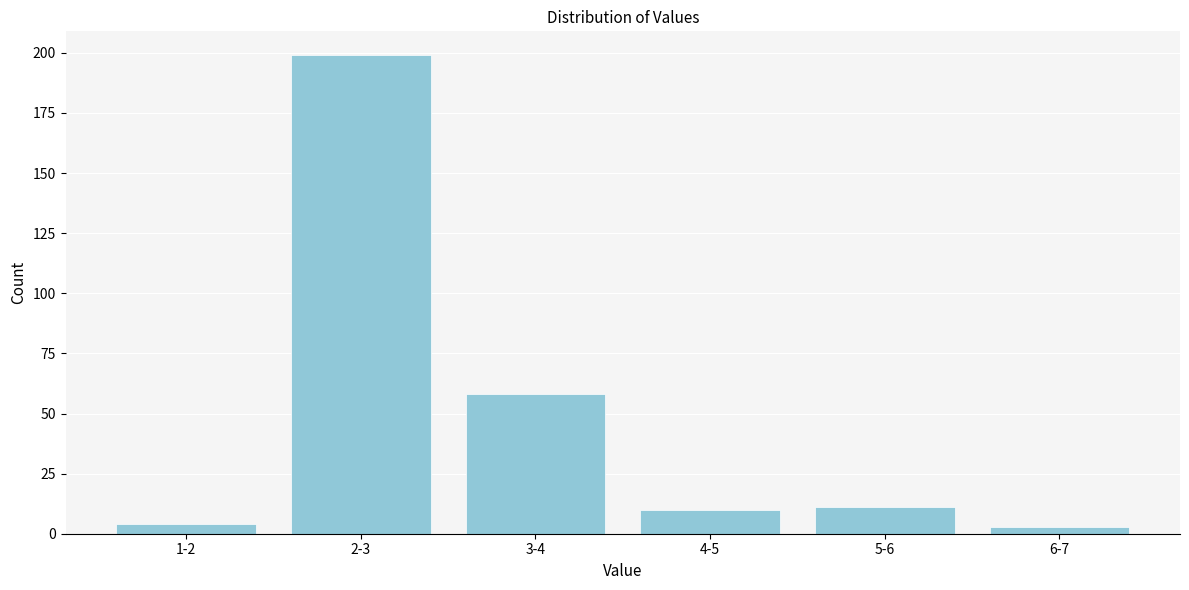

Reading left to right, extract all data points from this chart.

4	199	58	10	11	3